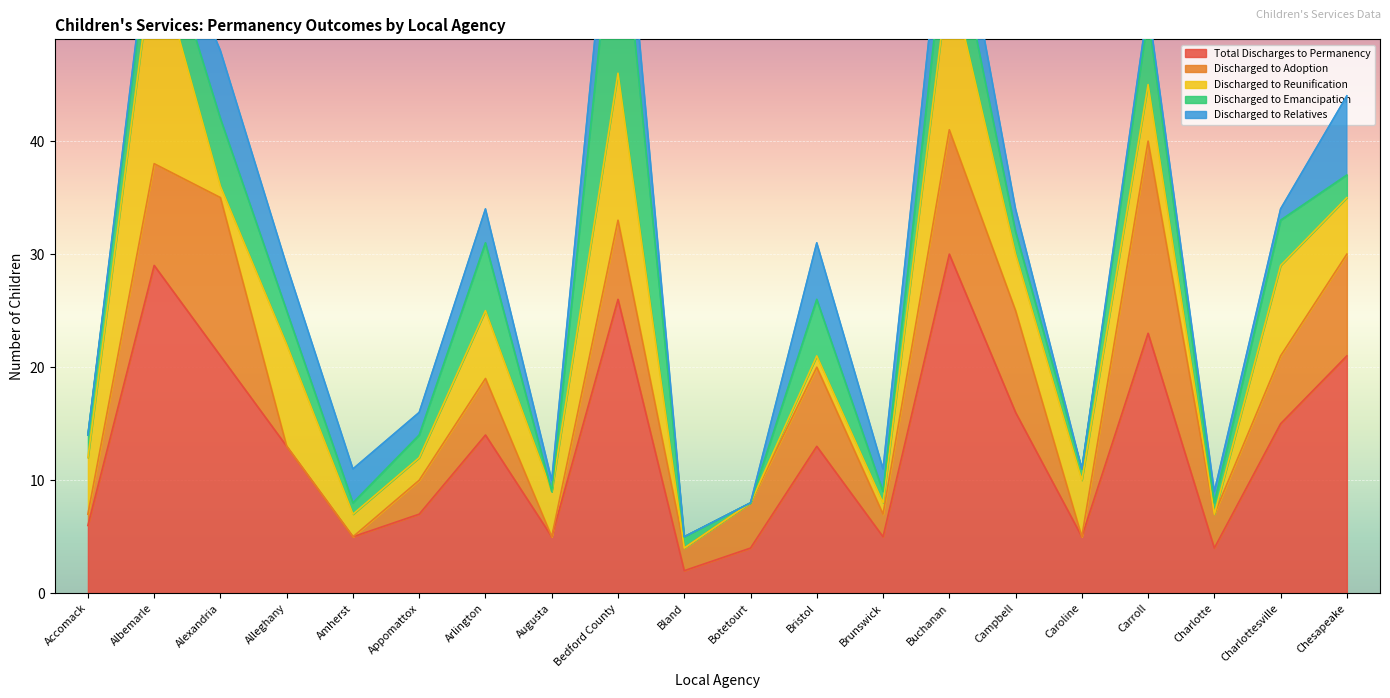

The Total Discharges to Permanency series shows 8 at Brunswick. True or false?

False